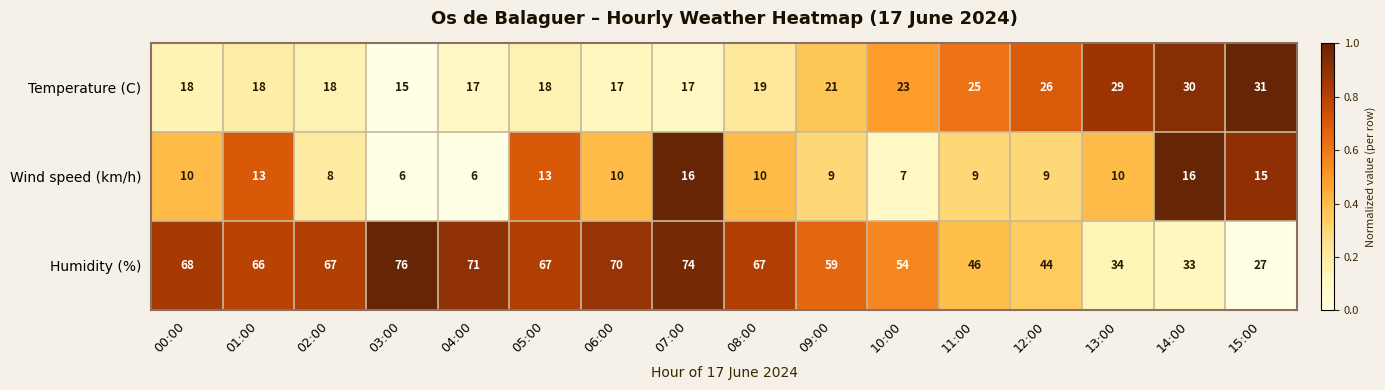

What is the sum of the Wind speed (km/h) values at 13:00 and 01:00?

23